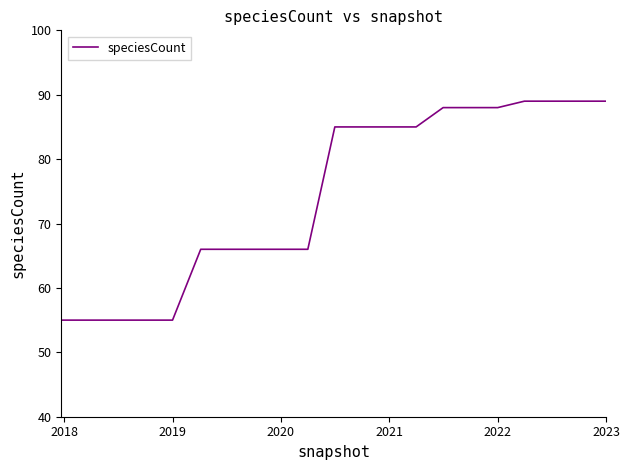

How many lines are shown in the chart?

1